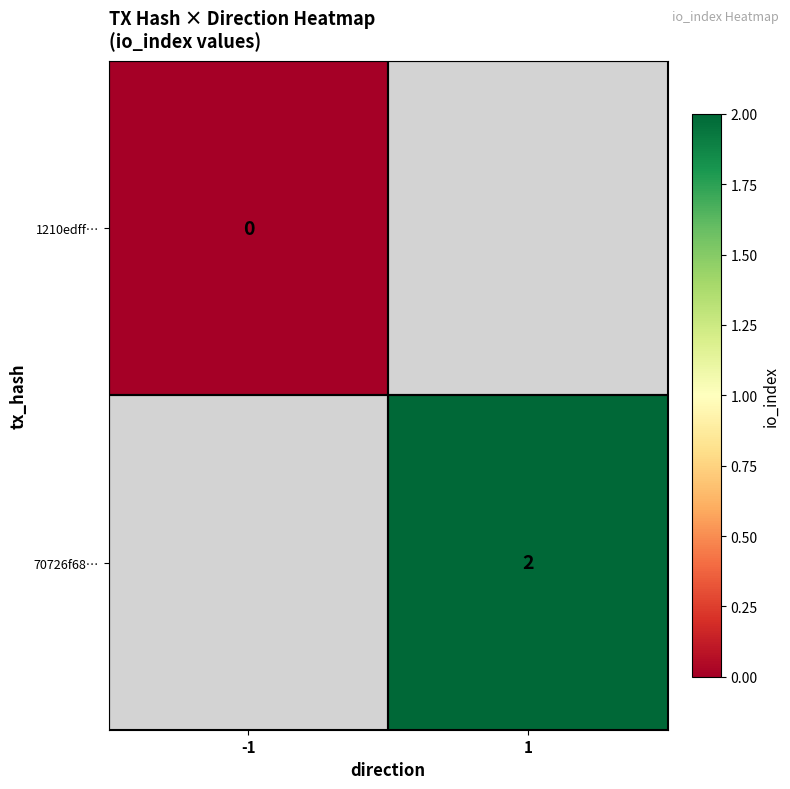

True or false: 70726f68… has a value of 2 at 1.

True